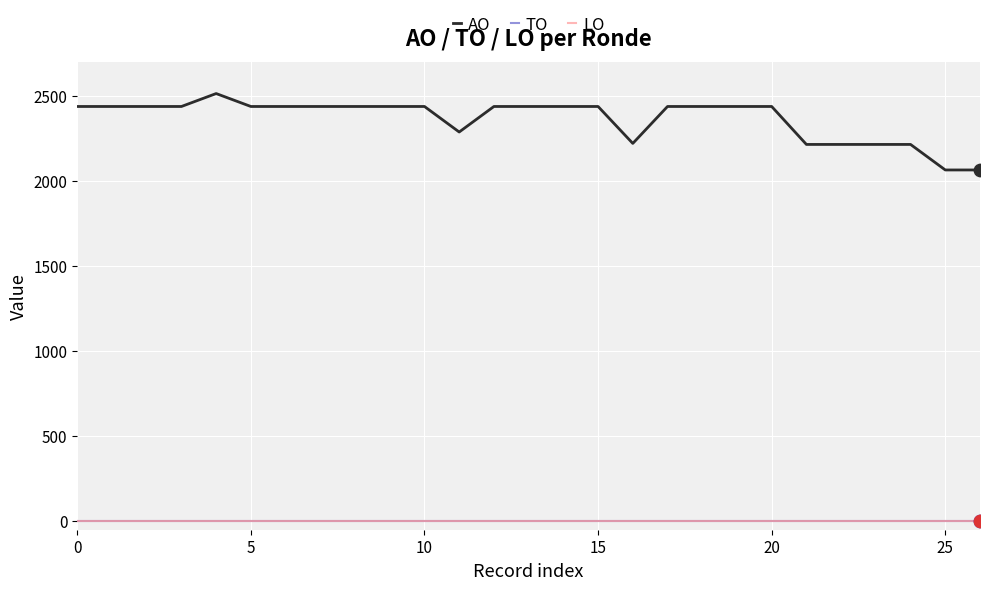

What are all the series names shown in the legend?

AO, TO, LO